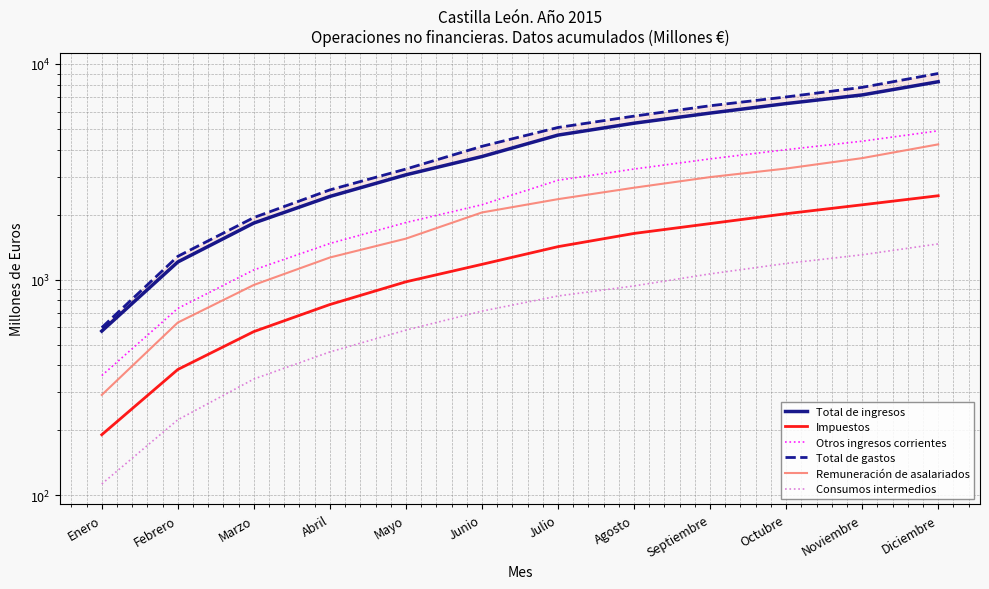

How many distinct data groups are displayed?

6